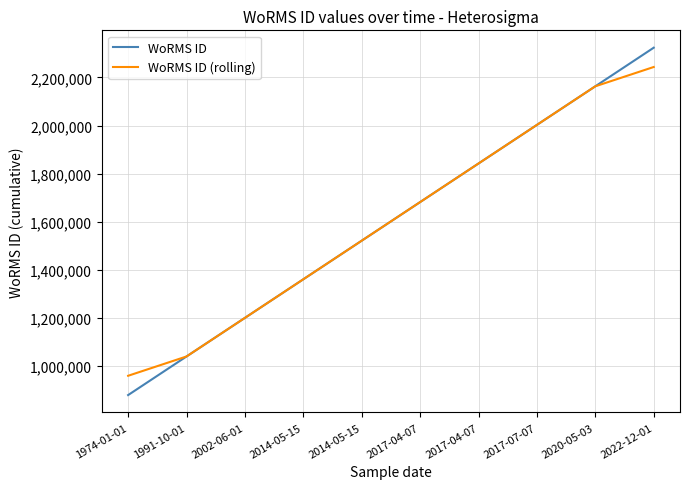

What are all the series names shown in the legend?

WoRMS ID, WoRMS ID (rolling)